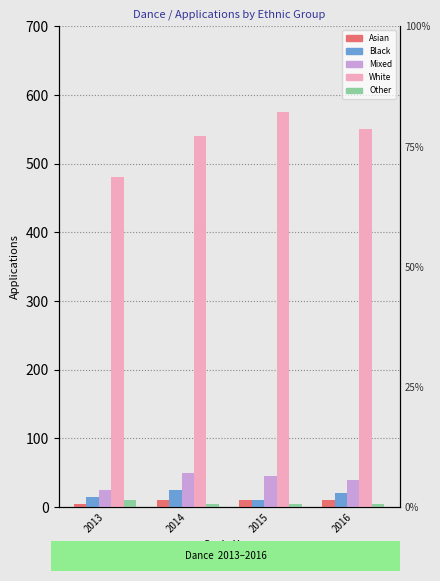

What is the difference between the Mixed values at 2014 and 2013?

25